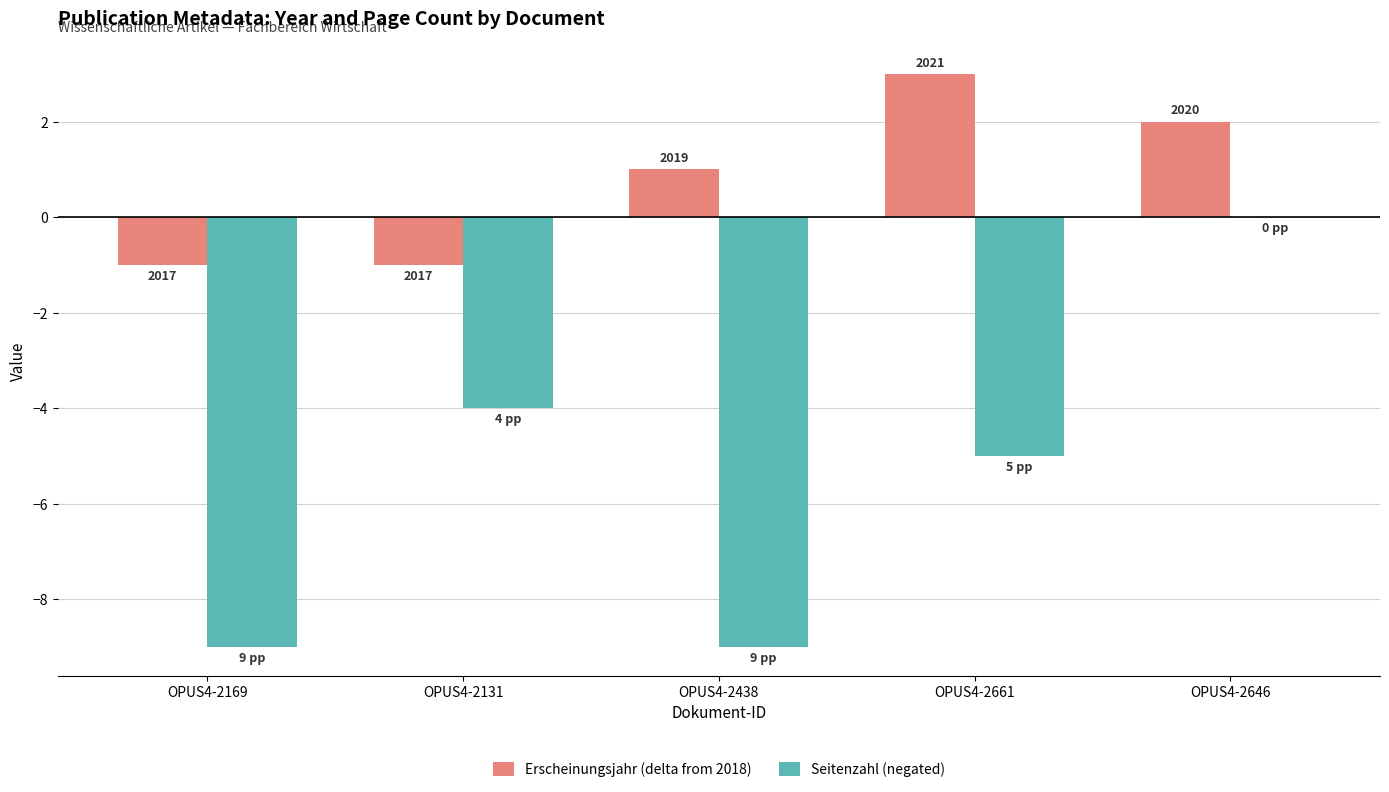

What are all the series names shown in the legend?

Erscheinungsjahr (delta from 2018), Seitenzahl (negated)